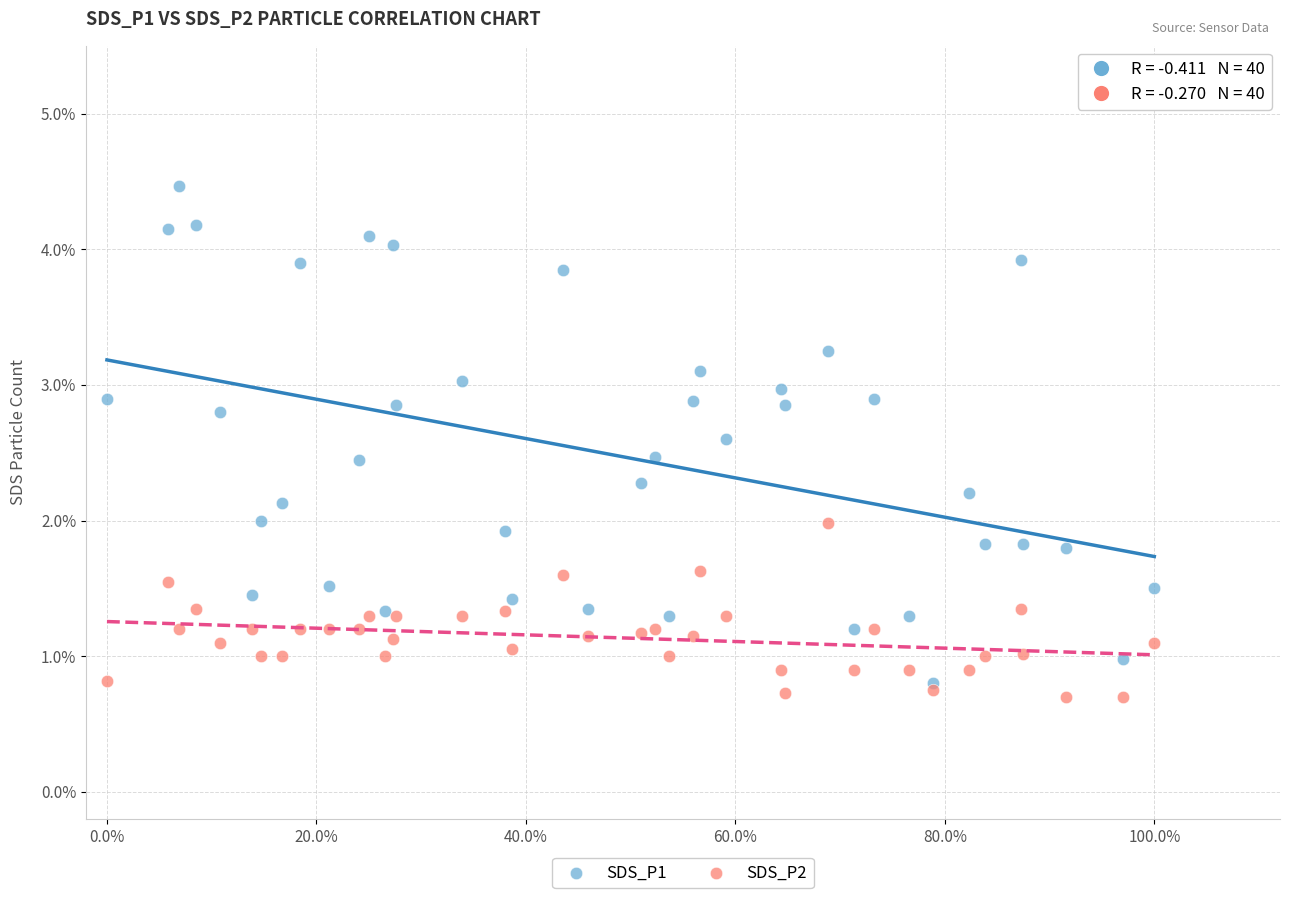

Which series contains the lowest Y value?

SDS_P2